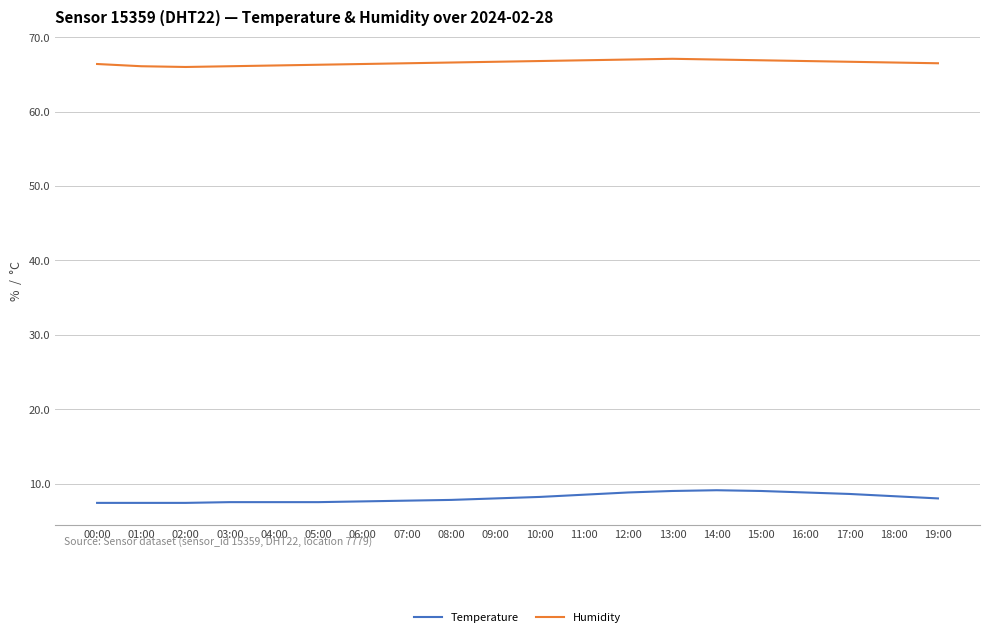

True or false: Temperature has a value of 13.2 at 19:00.

False